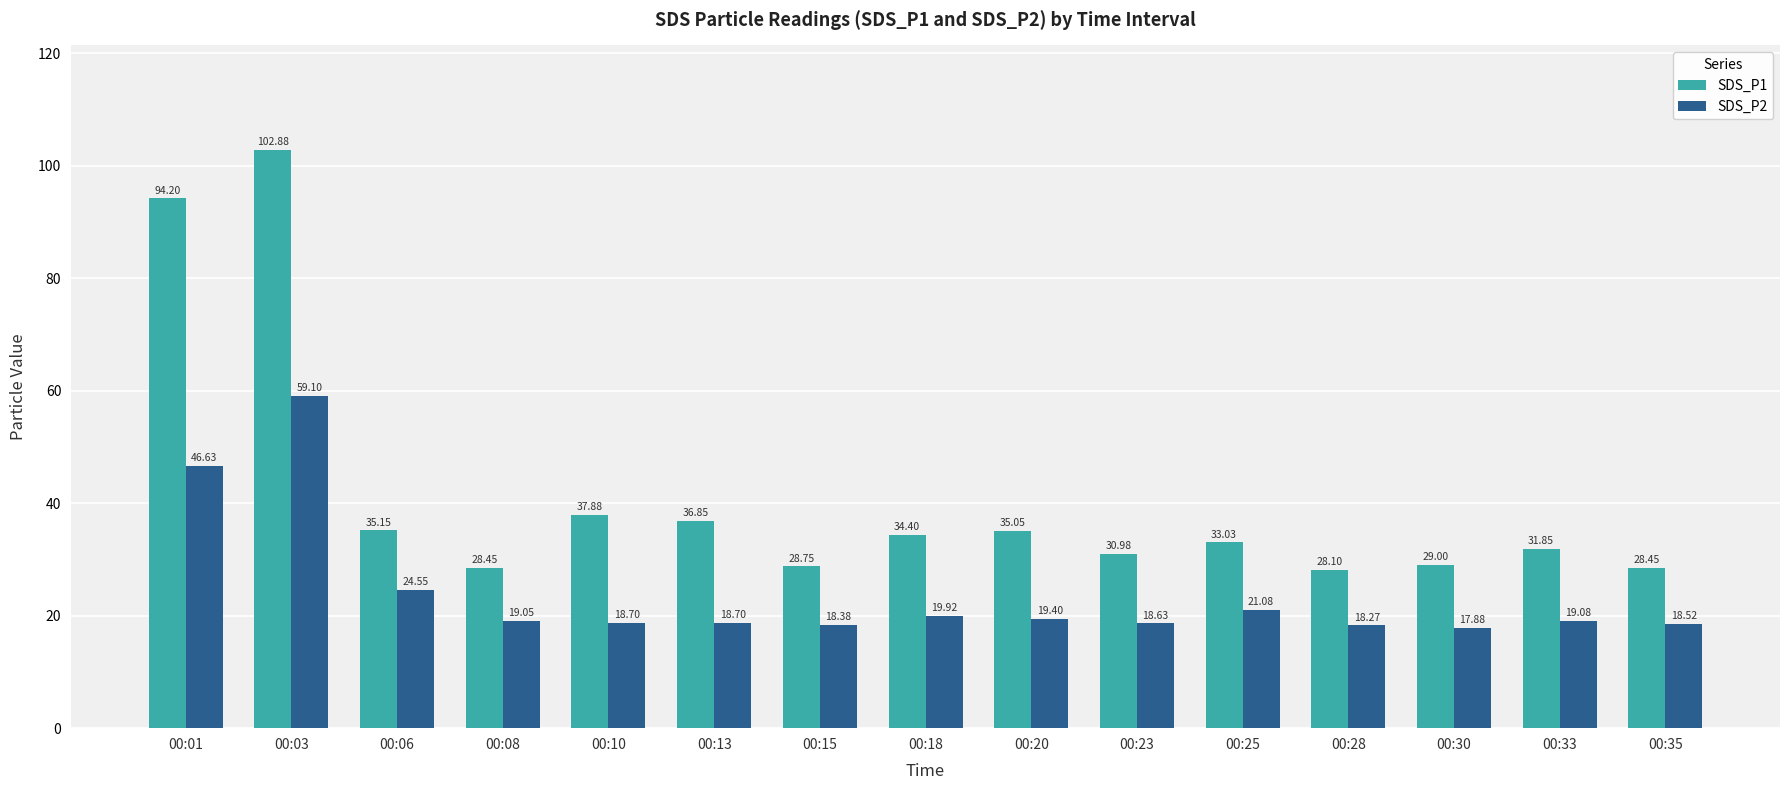

What are all the series names shown in the legend?

SDS_P1, SDS_P2